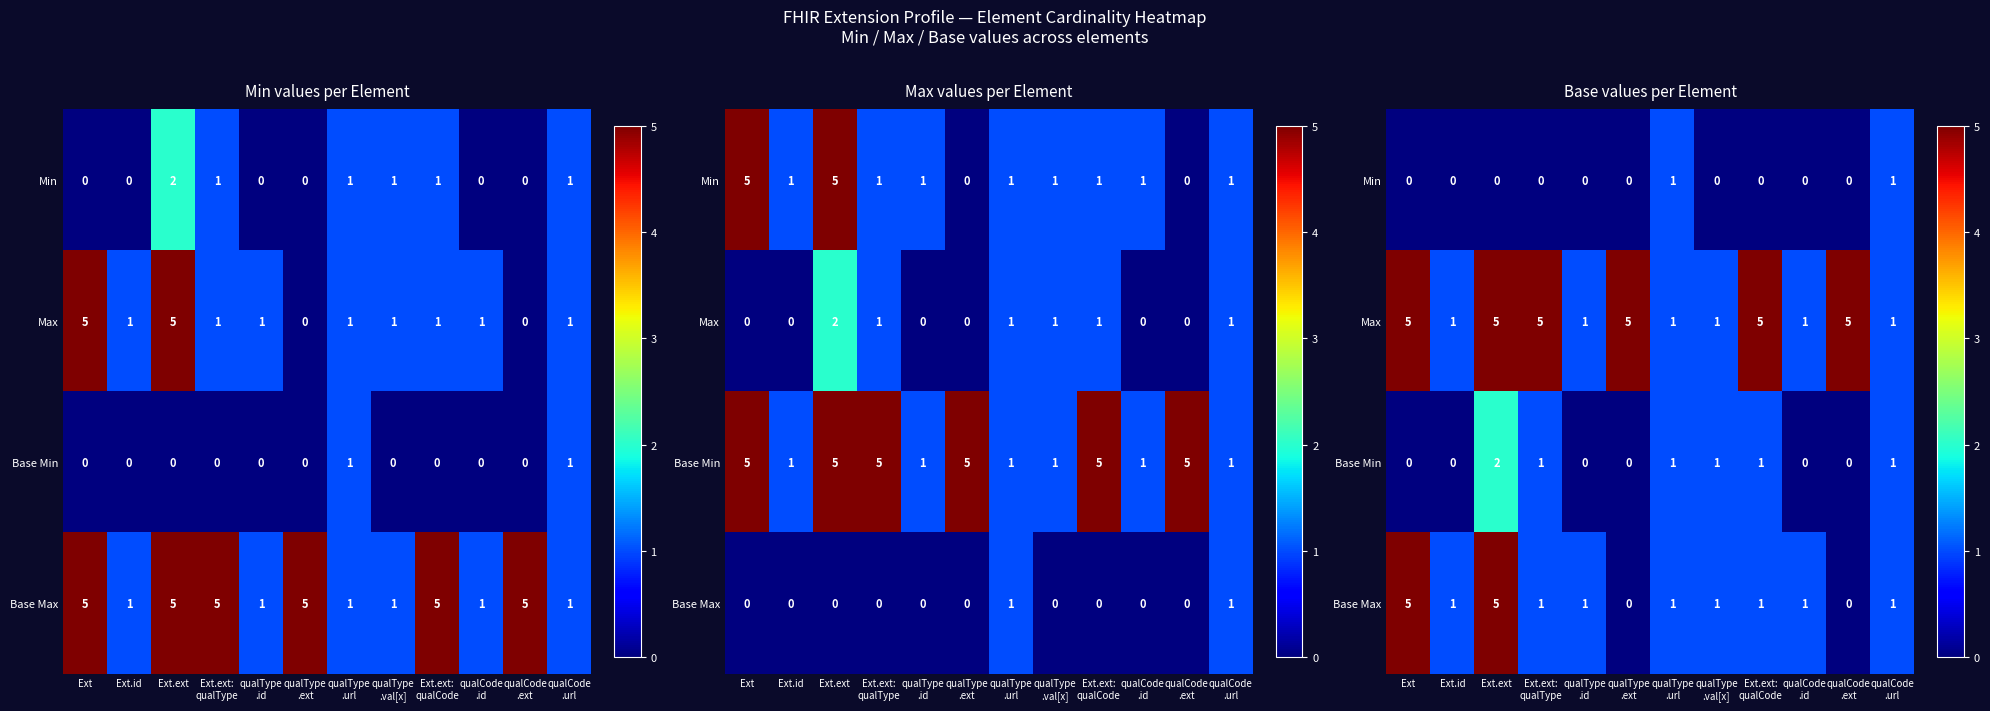

Rank the series by their maximum value, from highest to lowest.

Max, Base Max, Base Min, Min